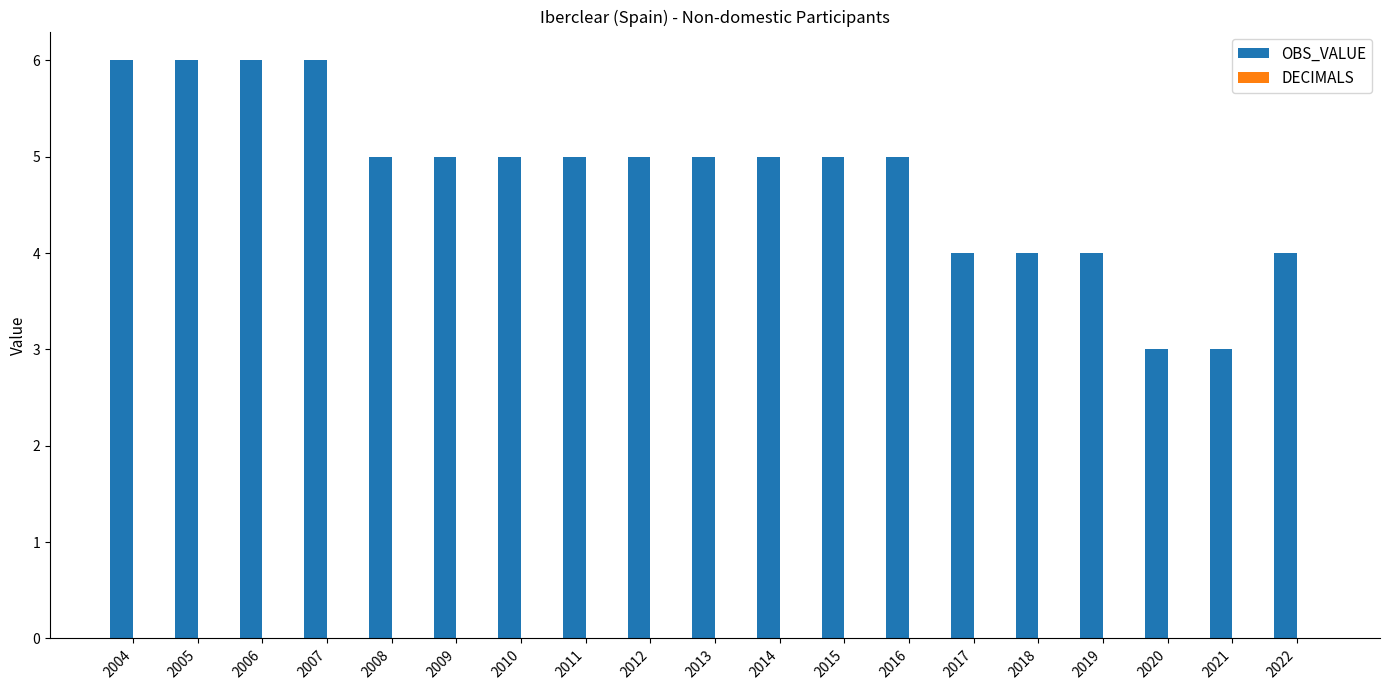

The chart shows a value of 2 at 2022. True or false?

False